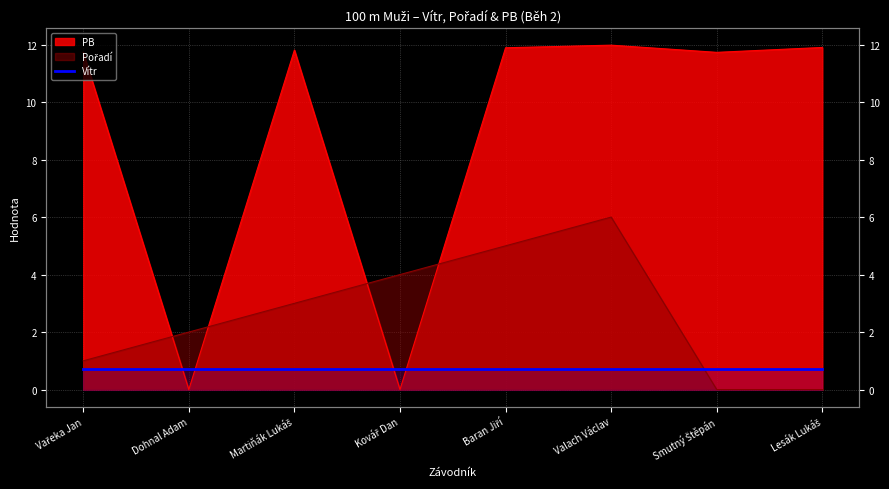

Which series ends up on top after the final intersection of PB and Pořadí?

PB